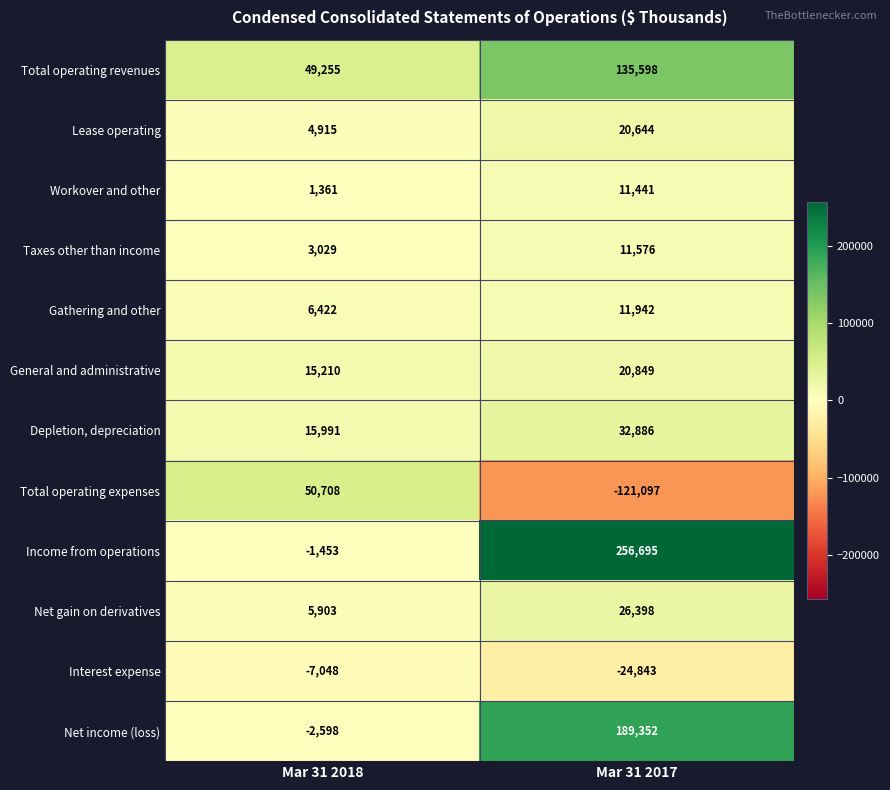

What is the sum of all General and administrative values?

36059